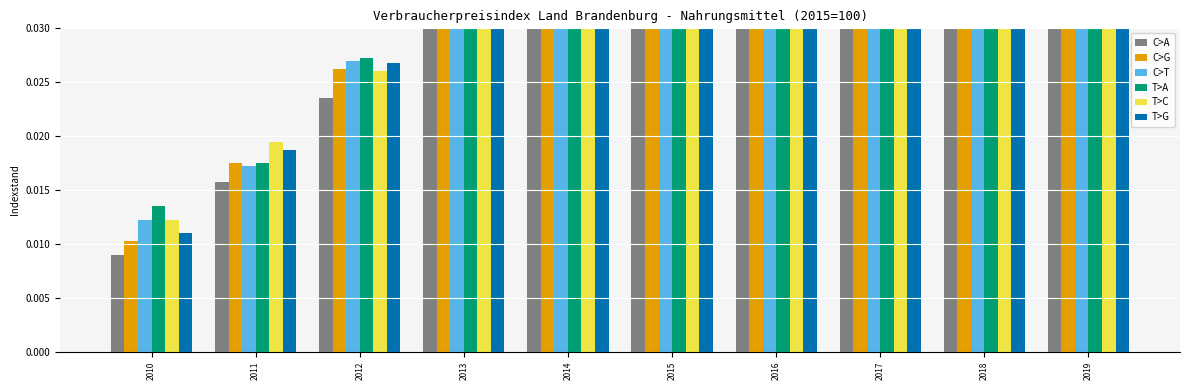

What is the highest value of the C>G series?

0.1